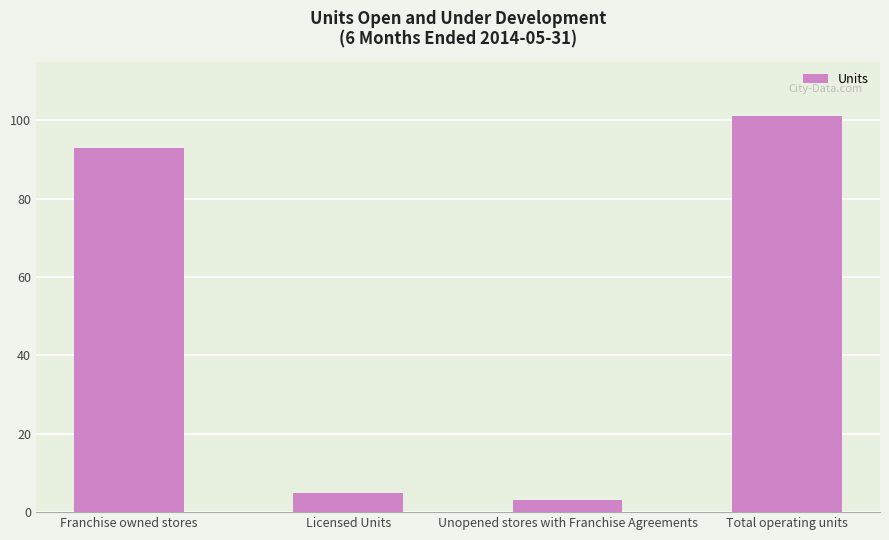

What value does the data have at Franchise owned stores?

93